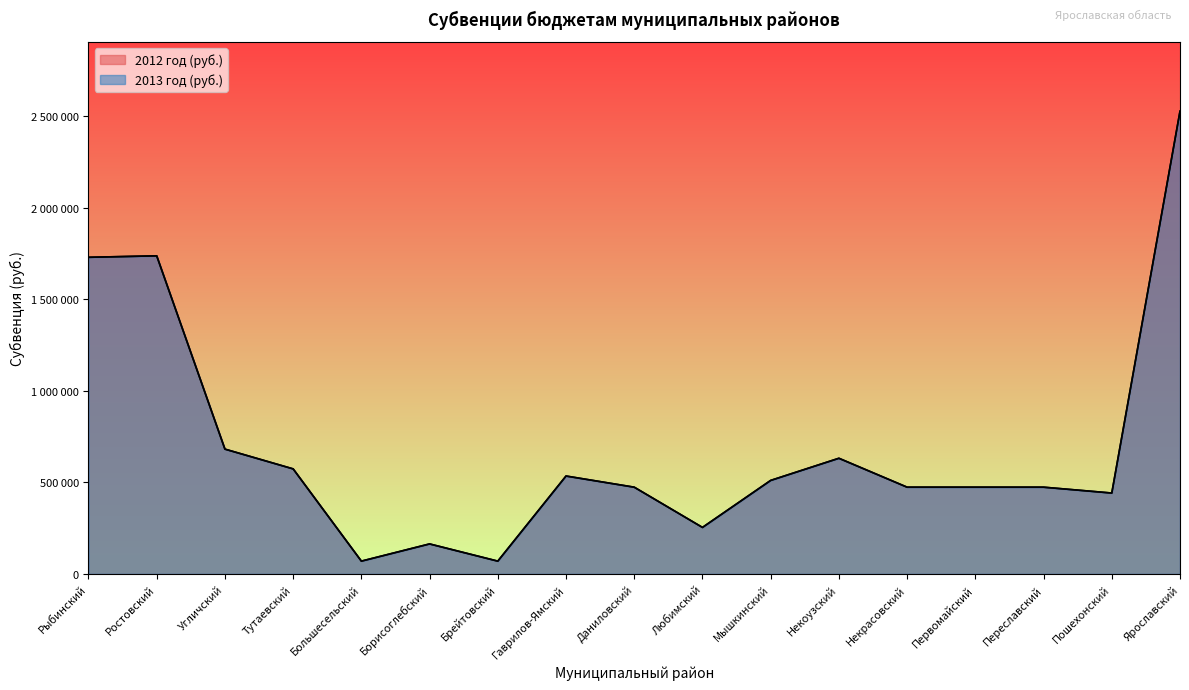

What is the sum of the 2012 год (руб.) values at Тутаевский and Ростовский?

2312000